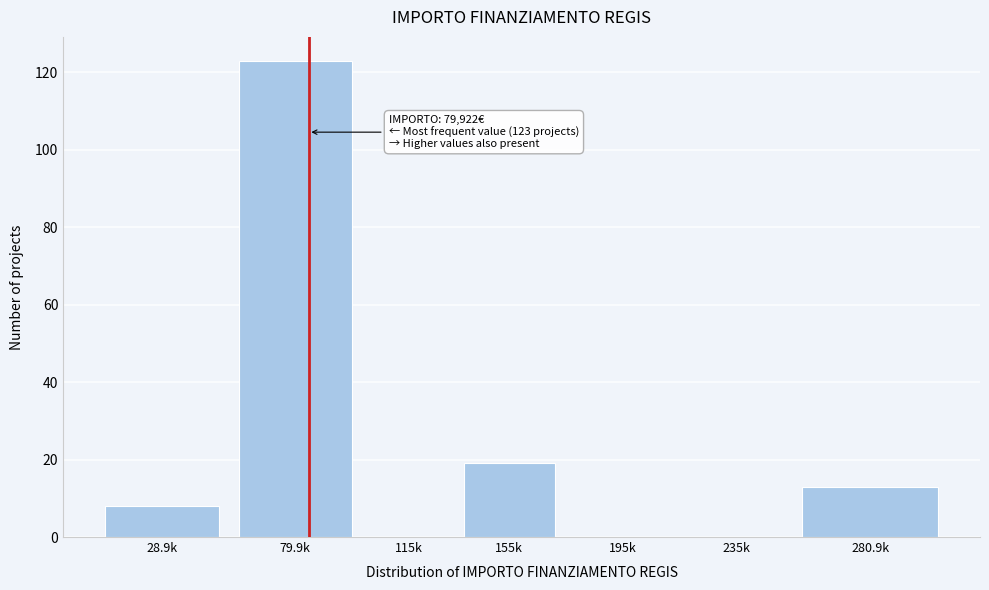

Reading left to right, what are all the values shown in this chart?

28.9k=8	79.9k=123	115k=0	155k=19	195k=0	235k=0	280.9k=13